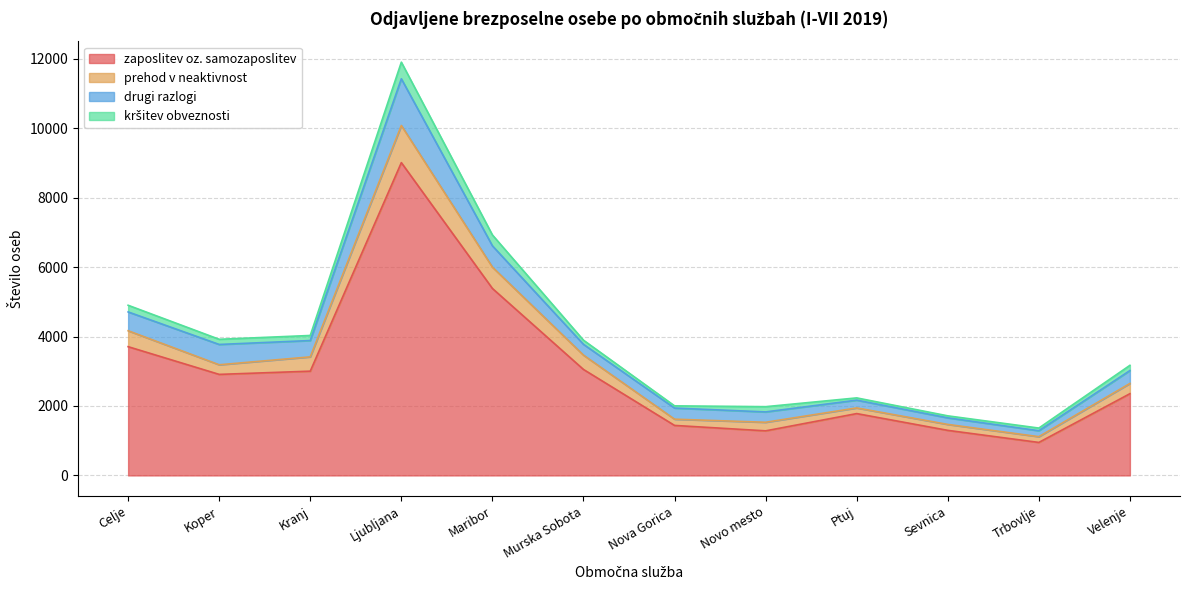

Which category has the highest value in the zaposlitev oz. samozaposlitev series?

Ljubljana